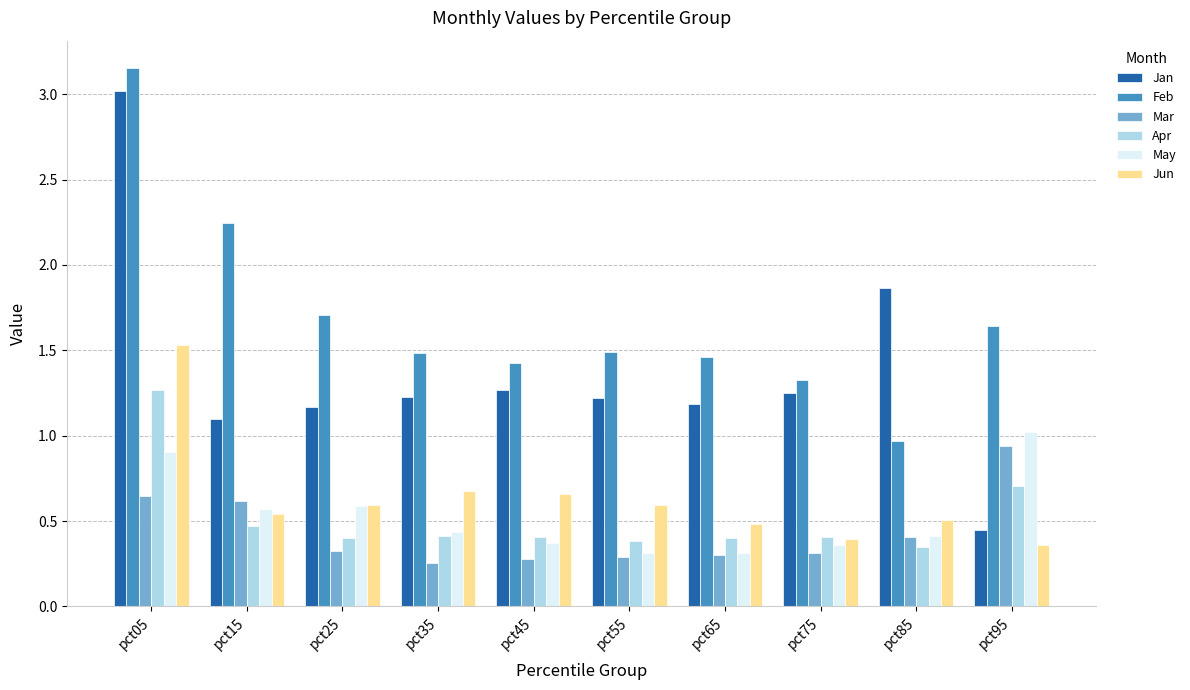

List the series in order of their peak value, lowest first.

Mar, May, Apr, Jun, Jan, Feb